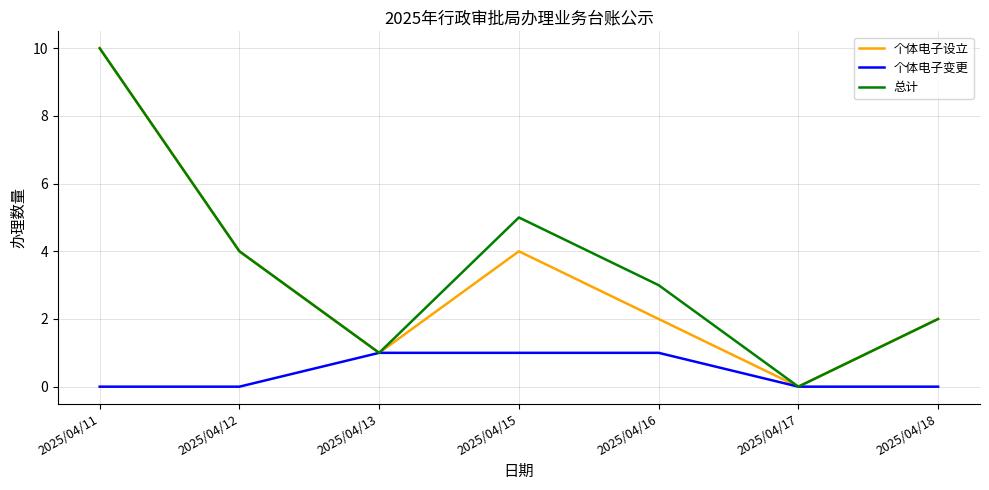

Count the number of categories in the chart.

7